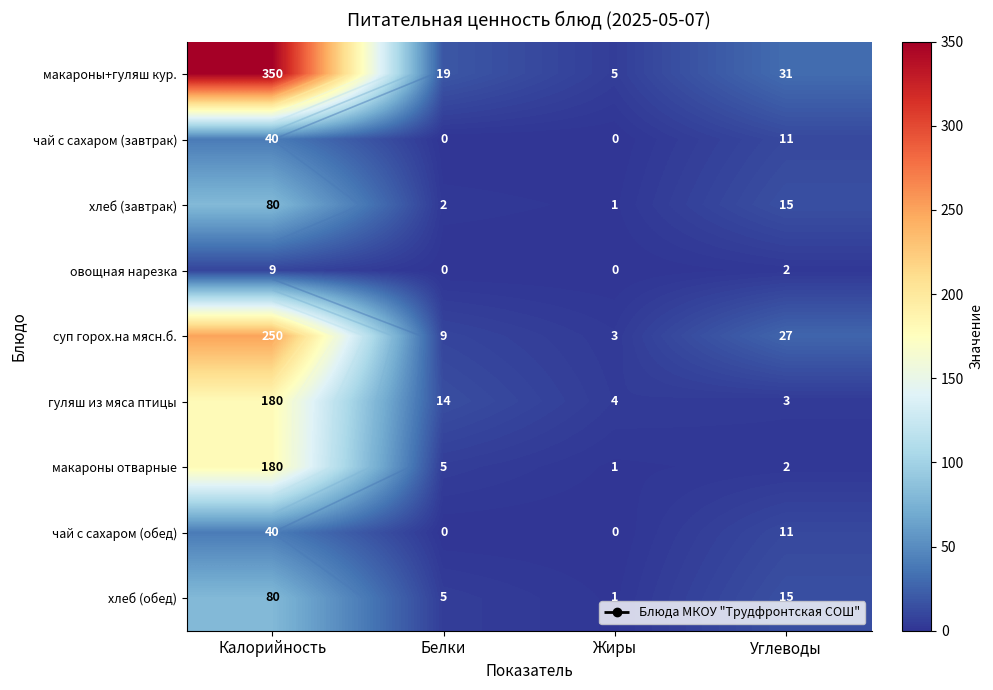

The суп горох.на мясн.б. series shows 5 at Жиры. True or false?

False